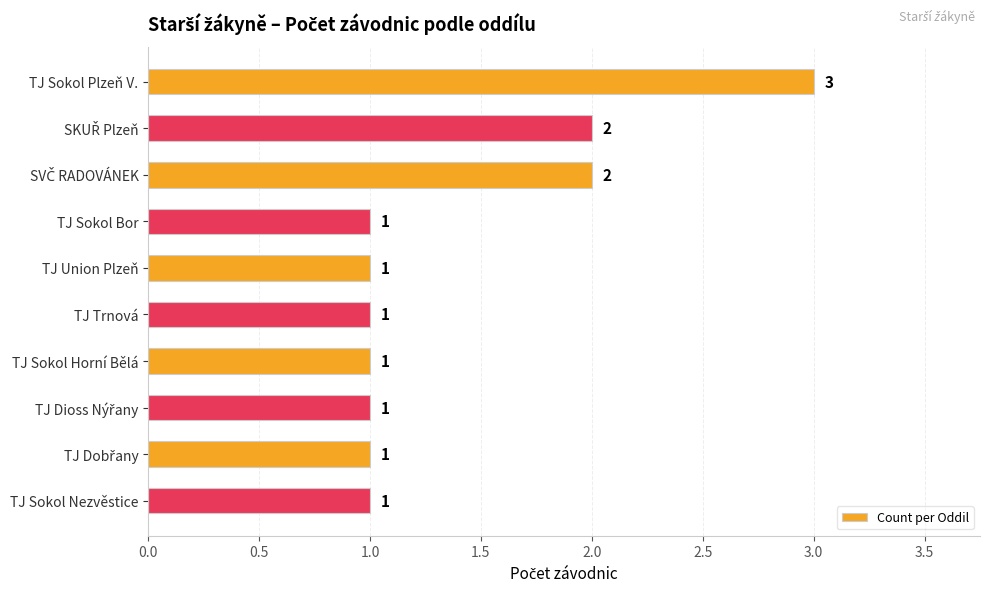

Approximately how many times larger is the value at TJ Sokol Plzeň V. compared to TJ Sokol Nezvěstice?

3.0